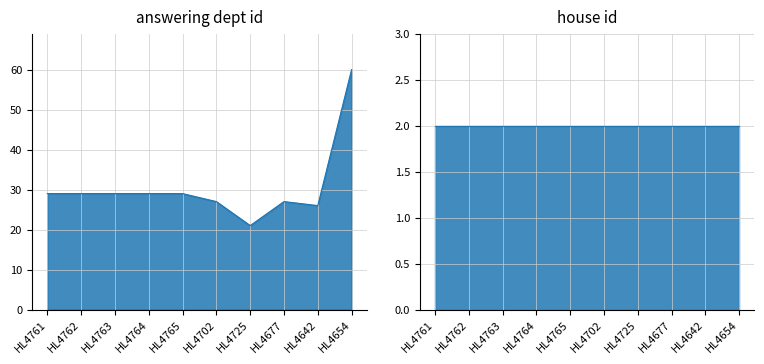

Which category has the lowest value across all series?

HL4761